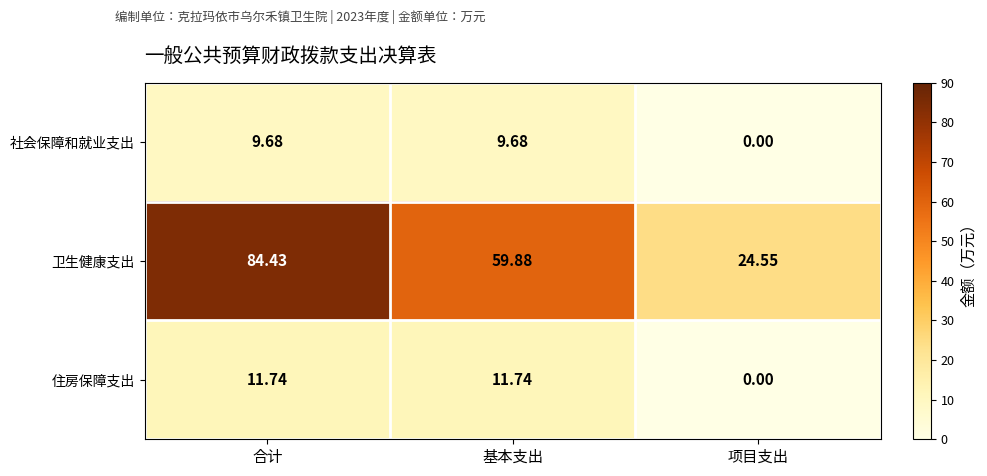

Which series has the widest spread of values?

卫生健康支出